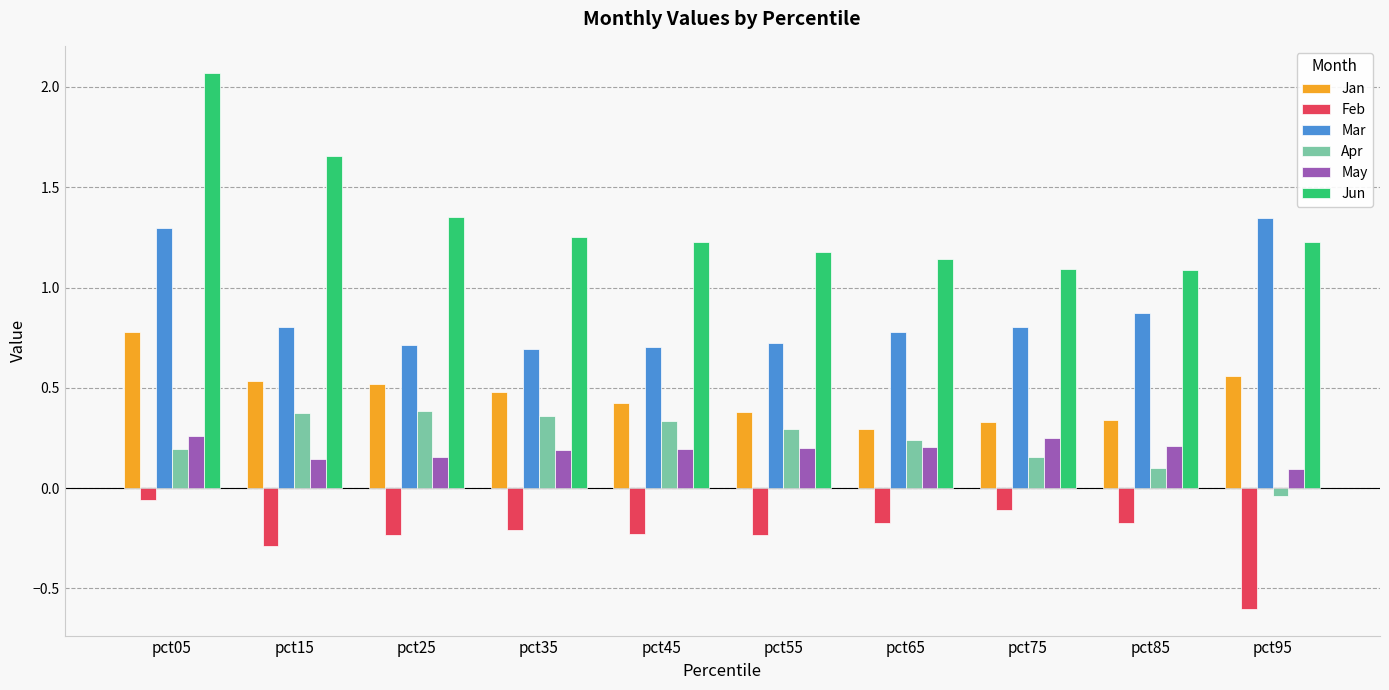

Which series changed the most between pct25 and pct75?

Jun